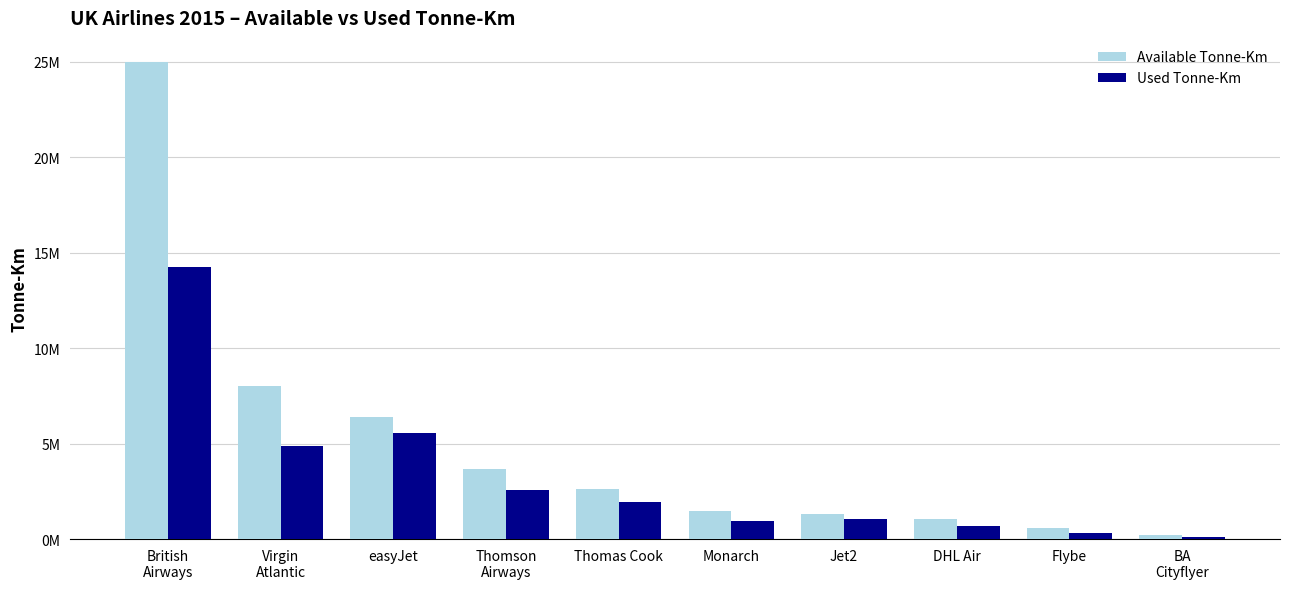

What is the greatest value displayed?

25009857